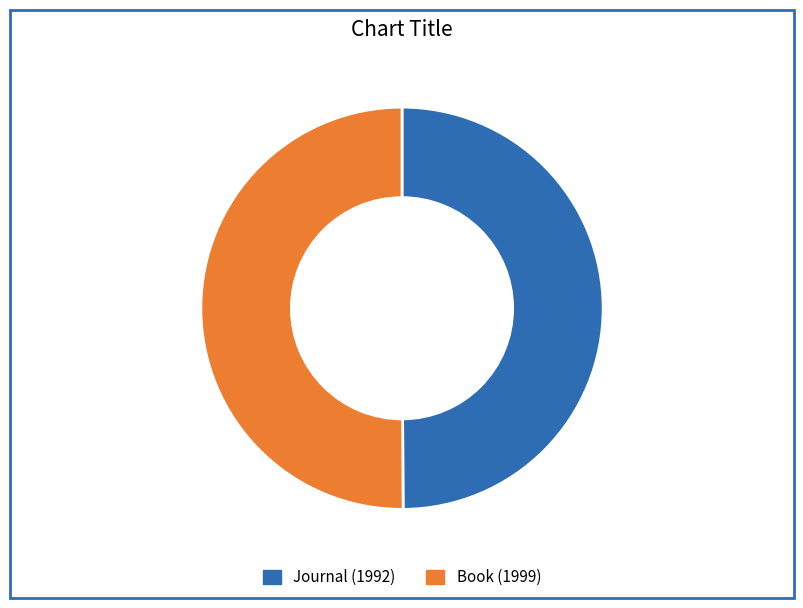

What is the ratio of the value at Journal (1992) to the value at Book (1999)?

1.0